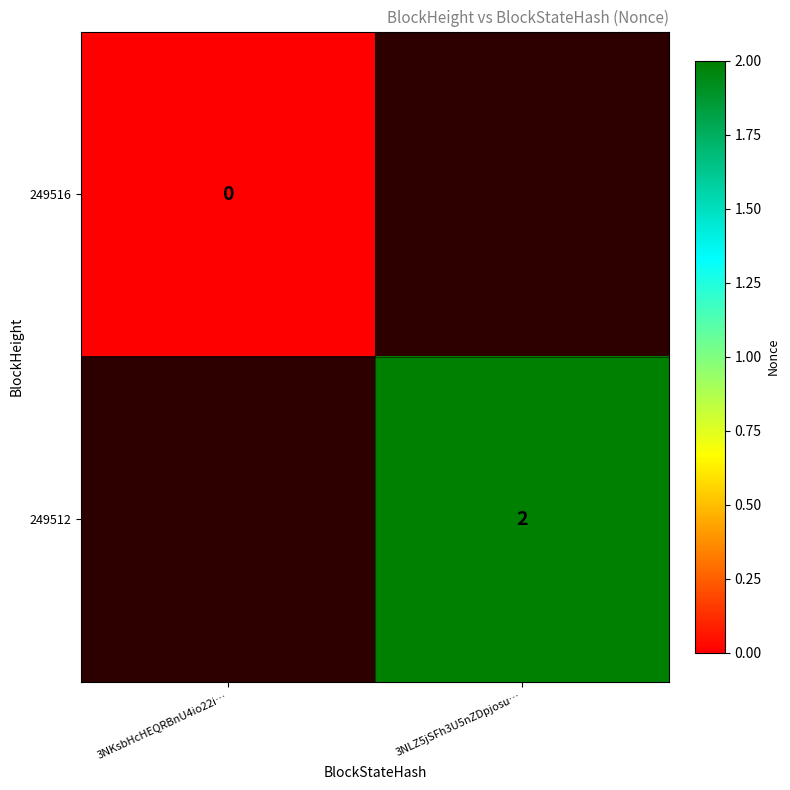

The value of 249512 at 3NLZ5jSFh3U5nZDpjosu… is 3. True or false?

False